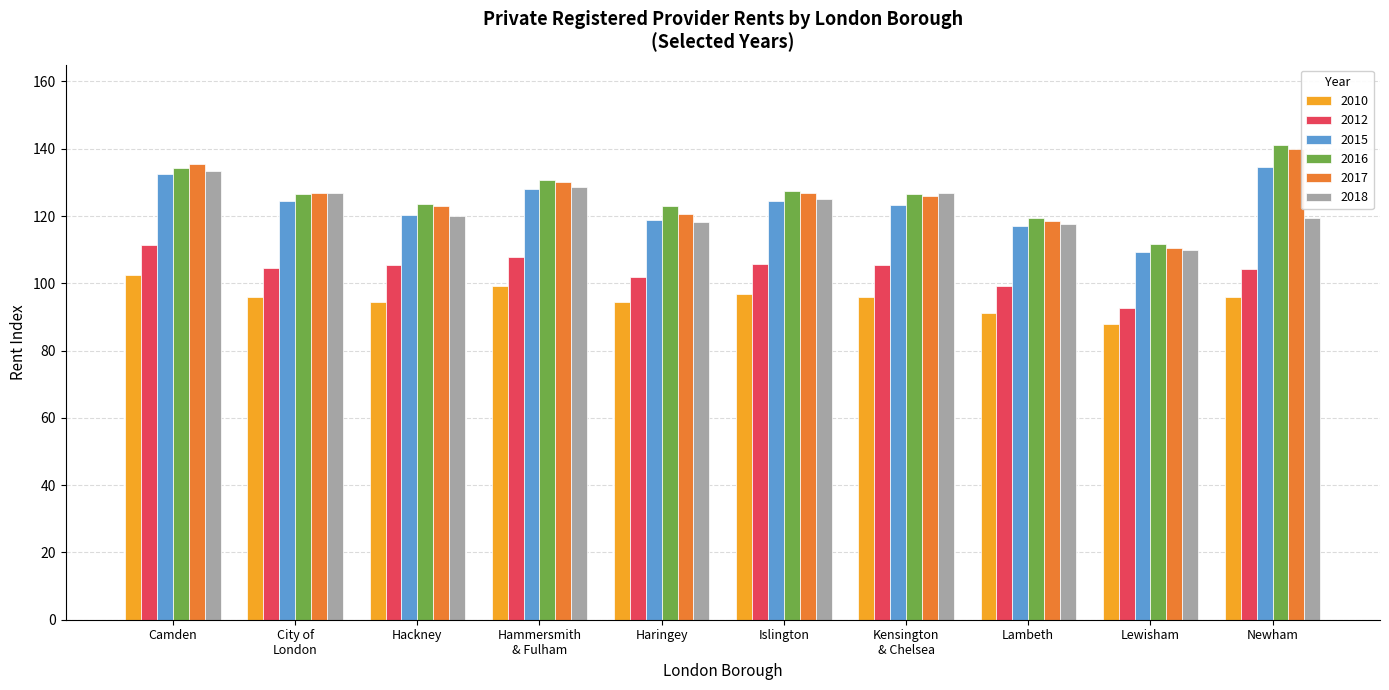

What is the highest value of the 2016 series?

141.2